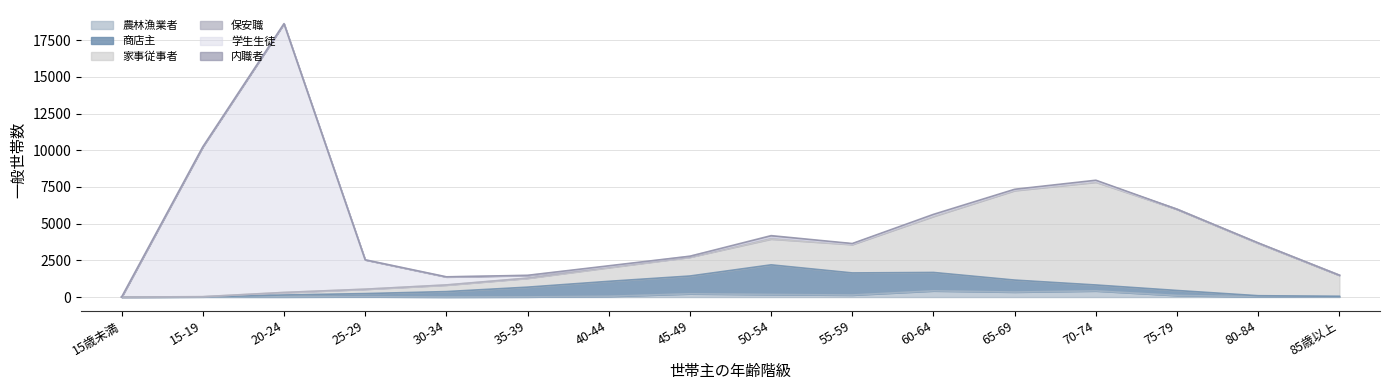

Does the chart display data point markers on the line(s)?

No